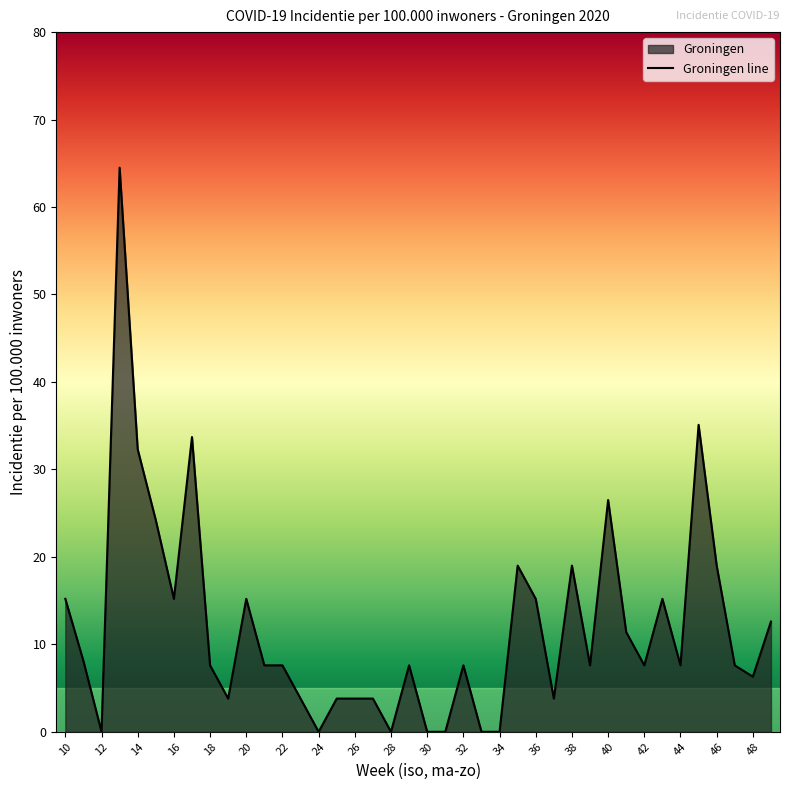

At which label does the data first exceed 7?

10